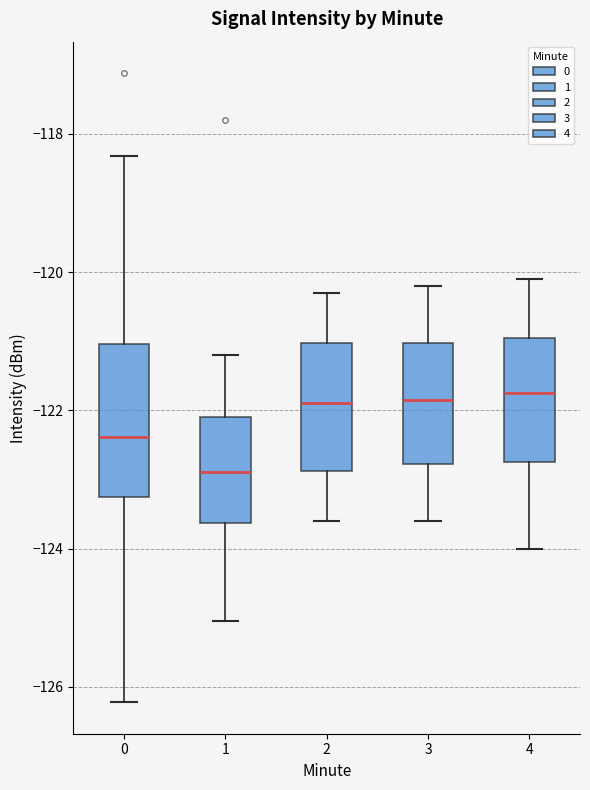

Reading left to right, transcribe this box plot: for each box, give where its median line is, the range the box spans, and where its two whiskers end, as read against the y-axis. The values are not printed on the chart, so give them approximately, as read against the axis.

0: median -122.4, box -123.2 to -121.0, whiskers -126.2 to -118.4
1: median -122.8, box -123.6 to -122.2, whiskers -125.0 to -121.2
2: median -121.8, box -122.8 to -121.0, whiskers -123.6 to -120.2
3: median -121.8, box -122.8 to -121.0, whiskers -123.6 to -120.2
4: median -121.8, box -122.8 to -121.0, whiskers -124.0 to -120.0